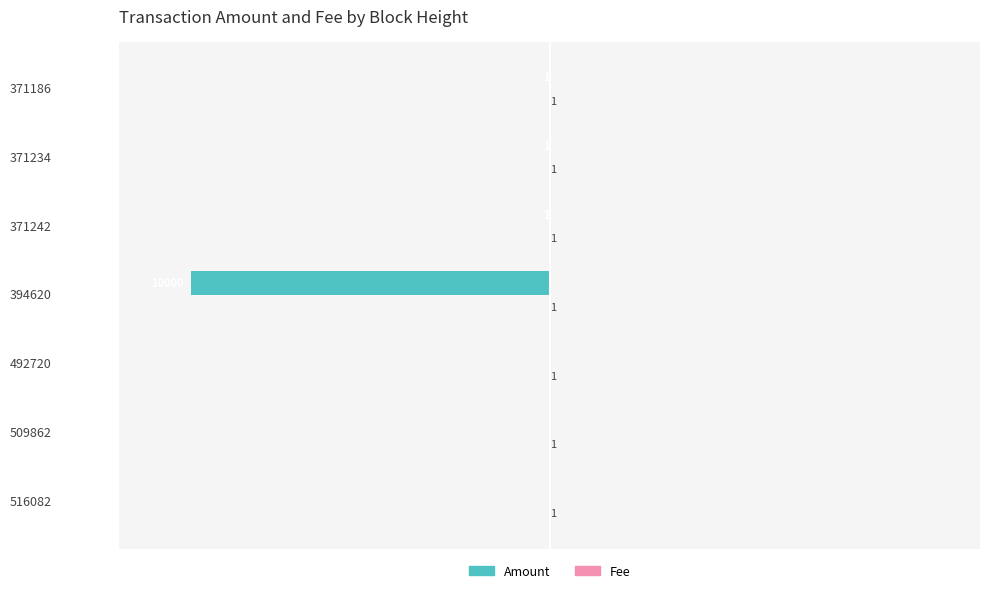

Which series changed the most between 394620 and 371234?

Amount